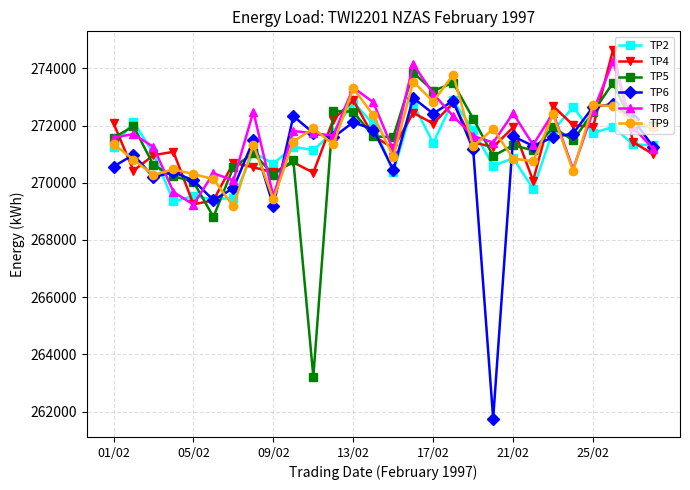

What is the value of the TP4 point at the 22nd from the left?

270072